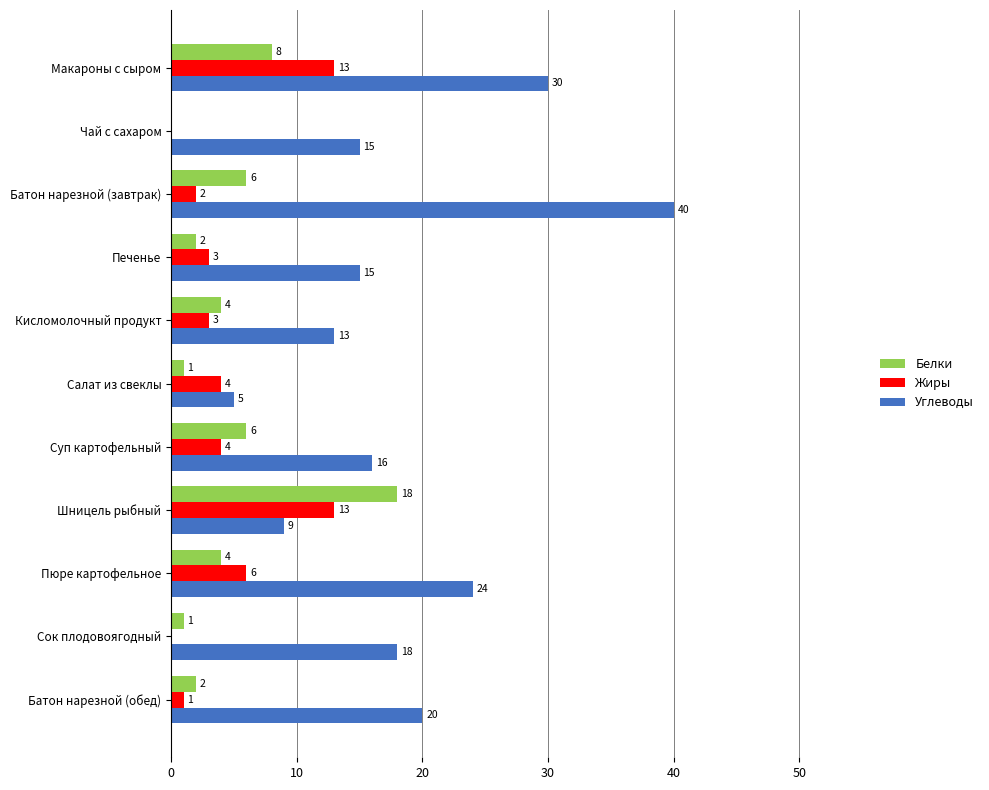

How many values in Жиры are above zero?

9